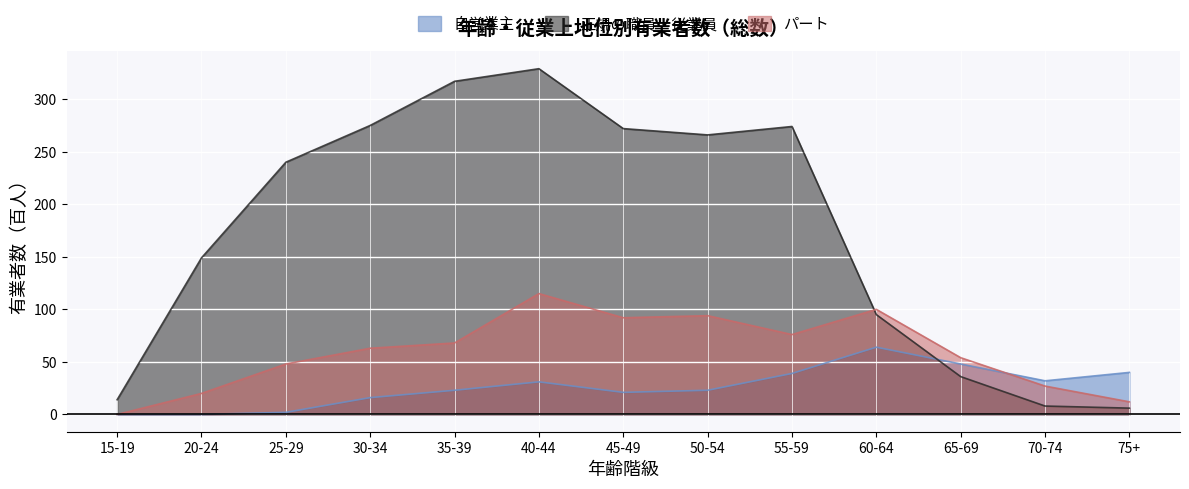

What are all the series names shown in the legend?

自営業主, 正規の職員・従業員, パート